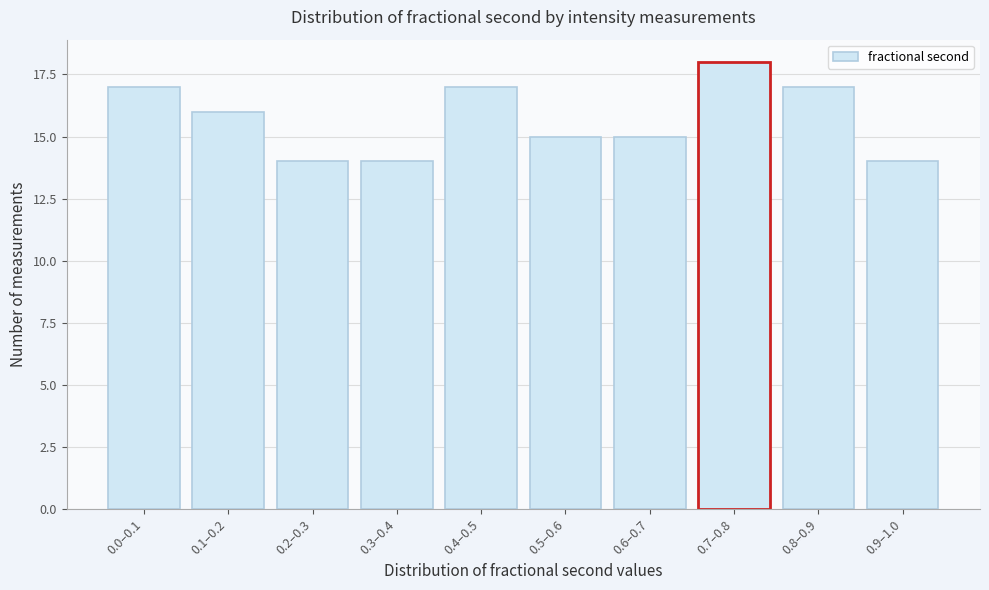

Reading left to right, what are all the values shown in this chart?

17	16	14	14	17	15	15	18	17	14